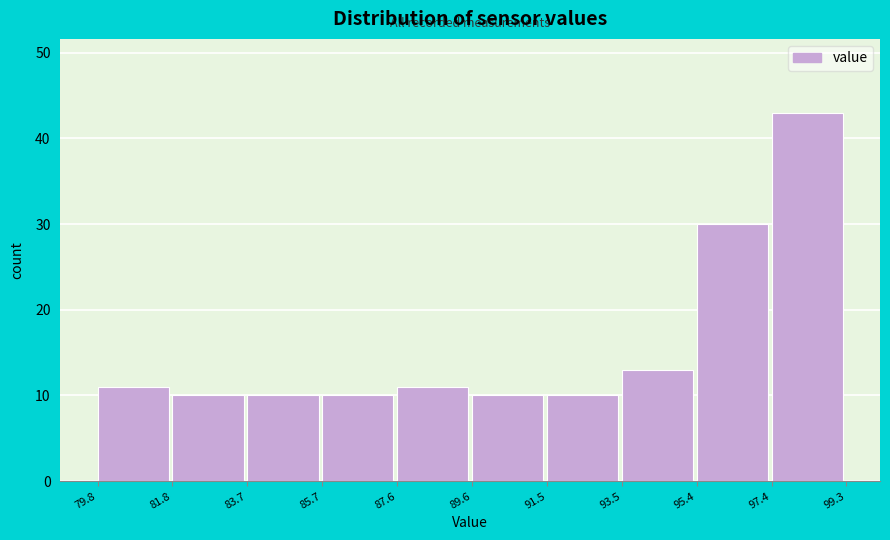

Reading left to right, list every bar in this chart as the range it spans on the x-axis followed by its height. The values are not printed on the chart, so give them approximately, as read against the axis.

79.8 to 81.8: 11
81.8 to 83.7: 10
83.7 to 85.7: 10
85.7 to 87.6: 10
87.6 to 89.6: 11
89.6 to 91.5: 10
91.5 to 93.5: 10
93.5 to 95.4: 13
95.4 to 97.4: 30
97.4 to 99.3: 43